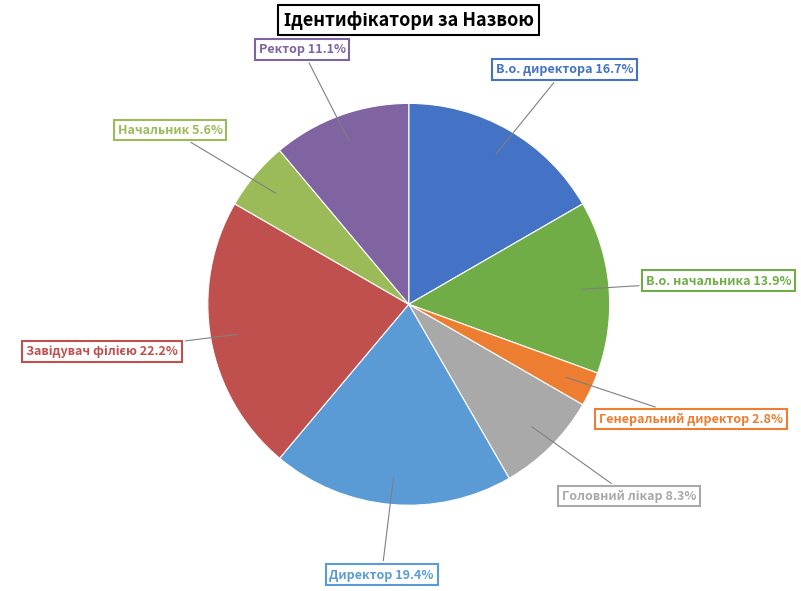

Is there a majority slice in this chart?

No